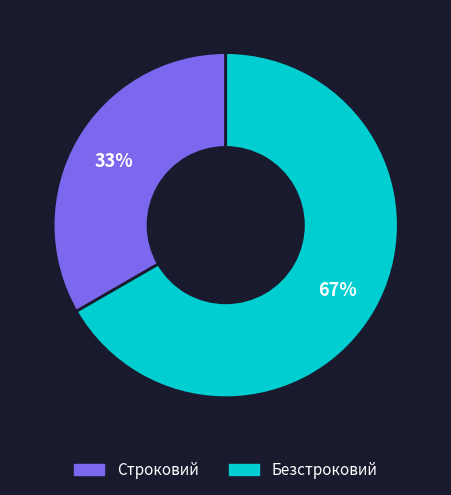

True or false: Безстроковий accounts for 80% of the total.

False